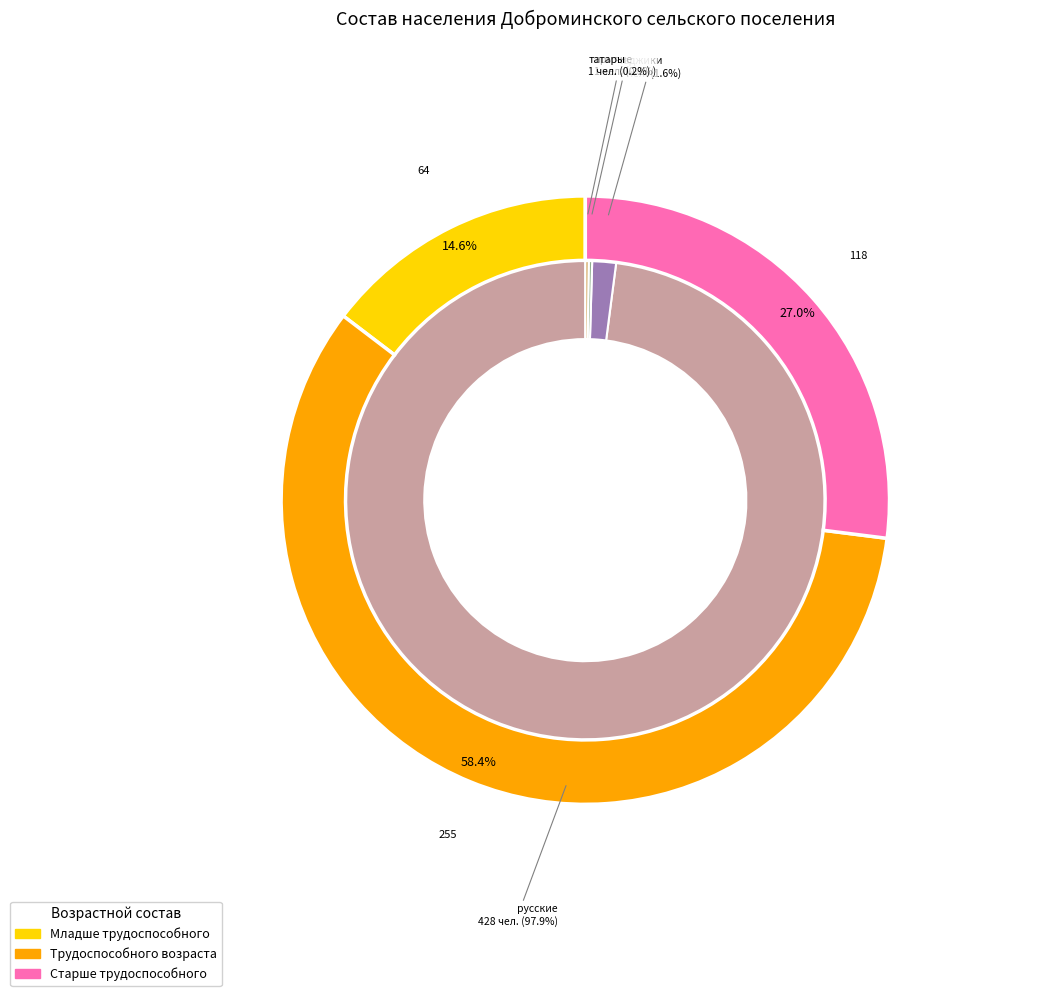

Which has a higher value, таджики or чеченцы?

таджики